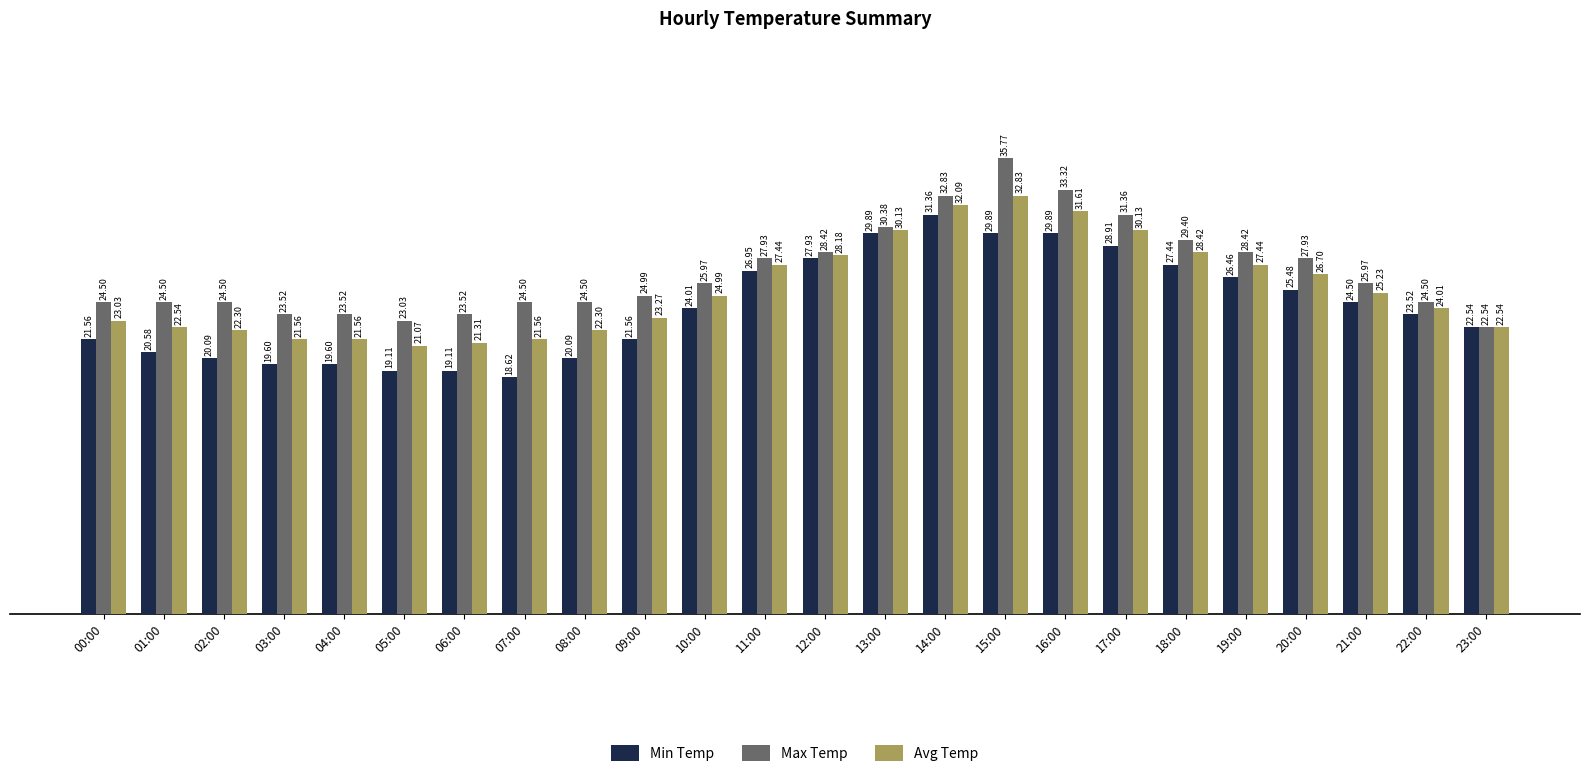

True or false: Min Temp has a value of 7.3 at 02:00.

False